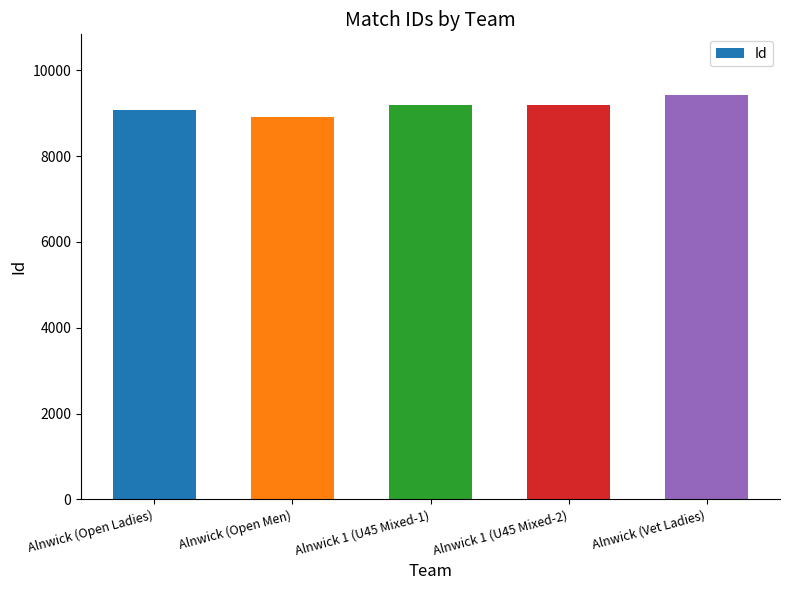

Count the number of categories in the chart.

5